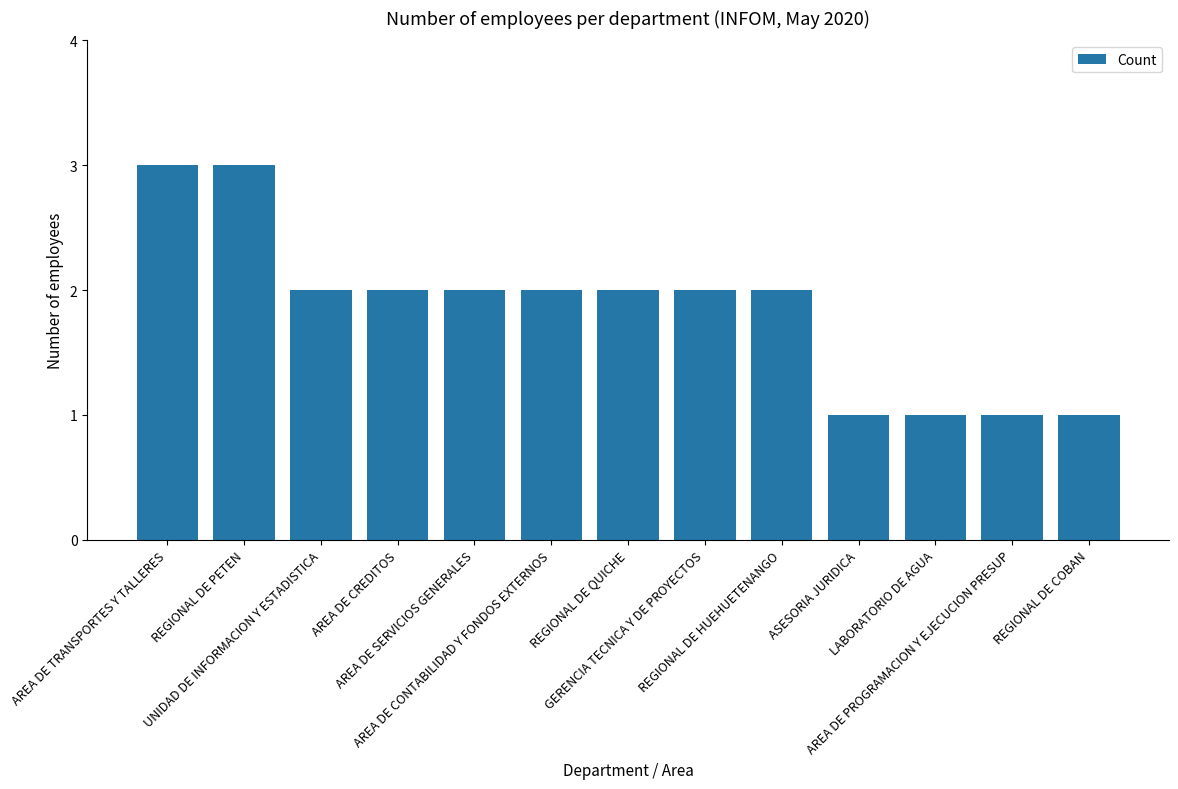

What is the label of the 4th bar from the left?

AREA DE CREDITOS